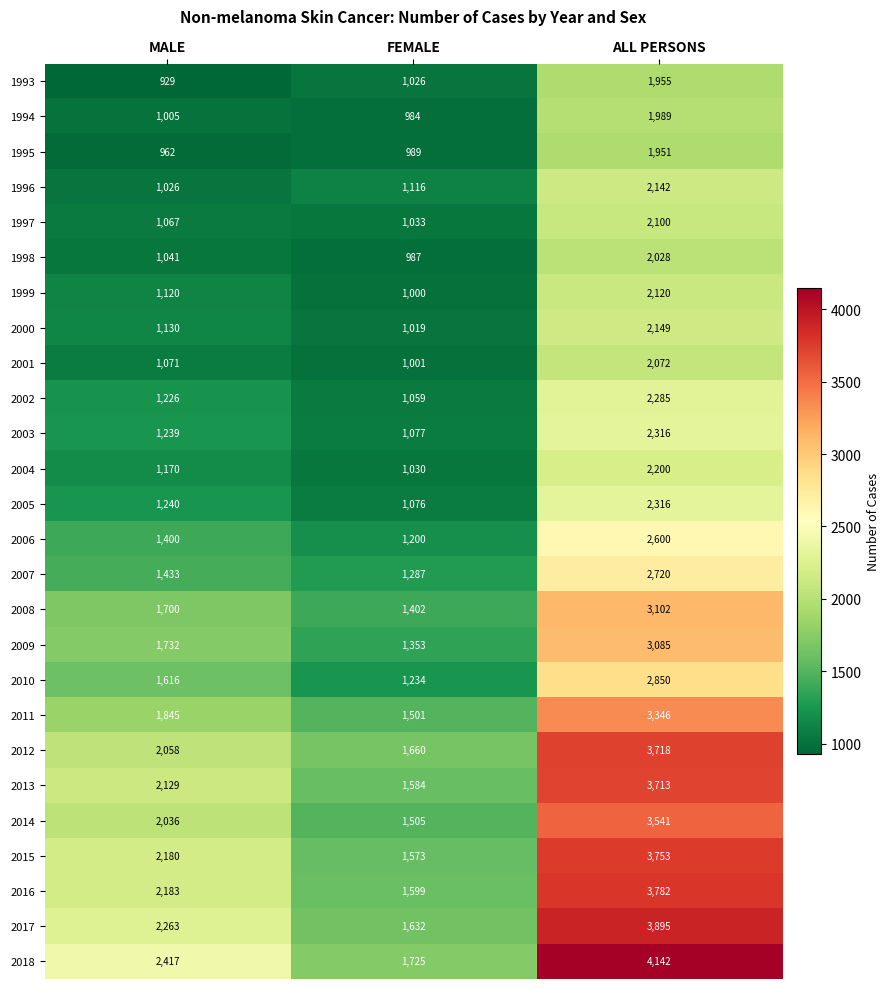

Count the number of categories in the chart.

3